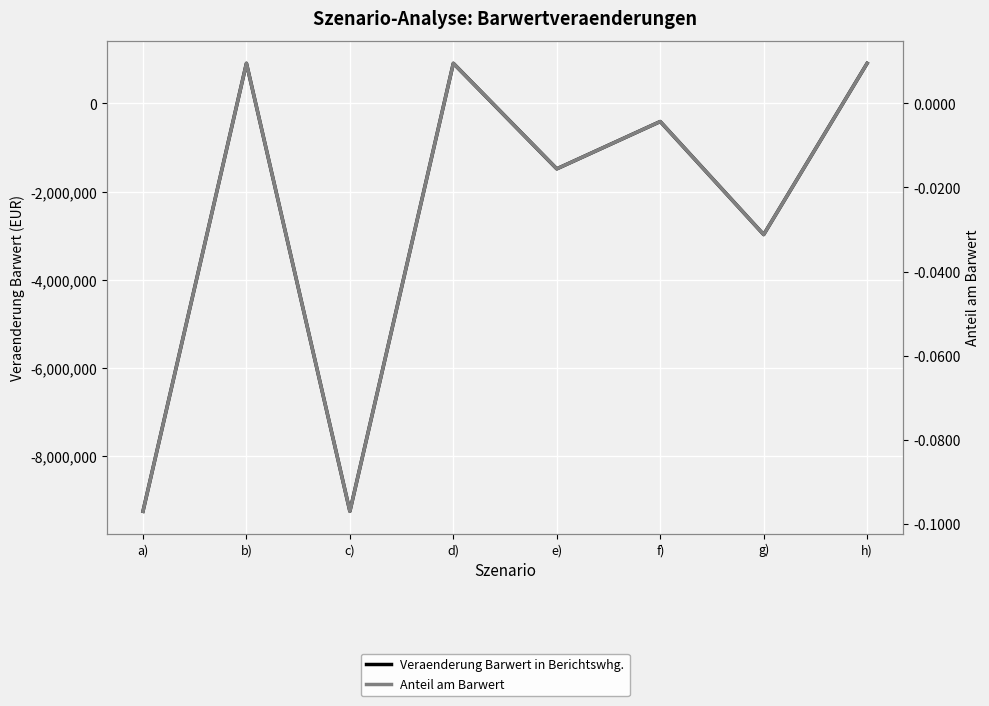

What is the value of the Veraenderung Barwert in Berichtswhg. point at the 3rd from the left?

-9245570.9